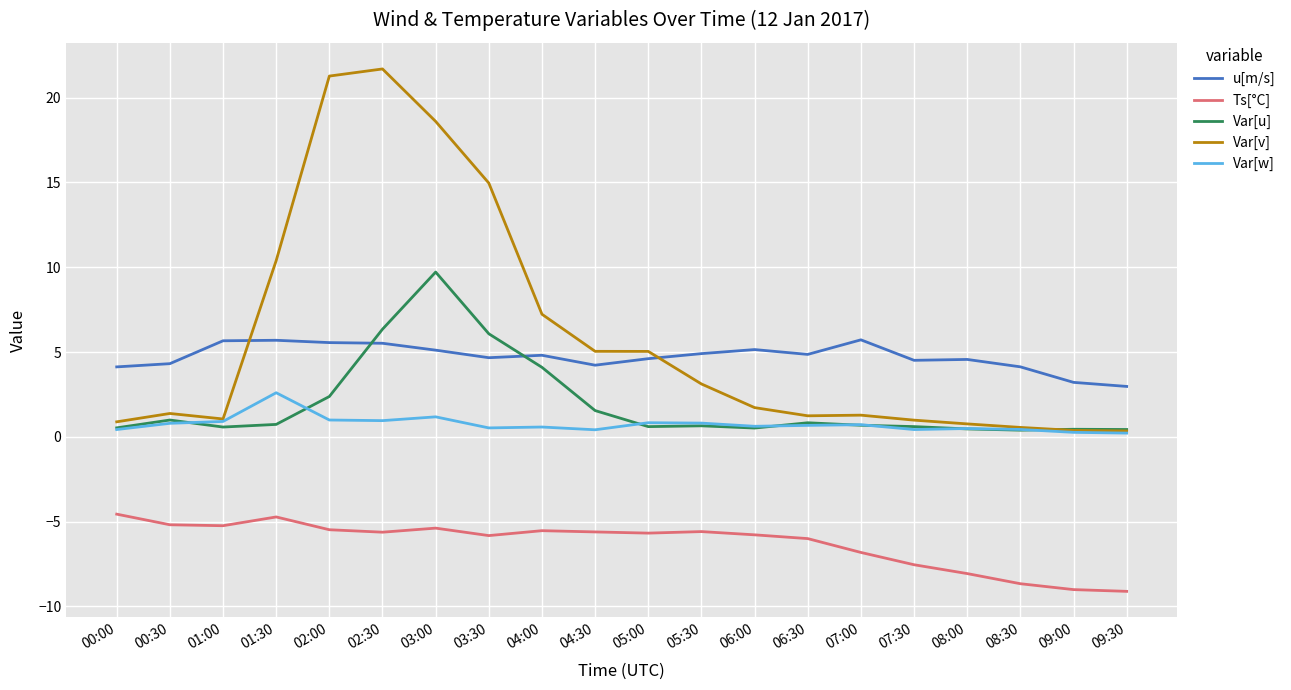

What is the average value of the Ts[°C] series?

-6.3